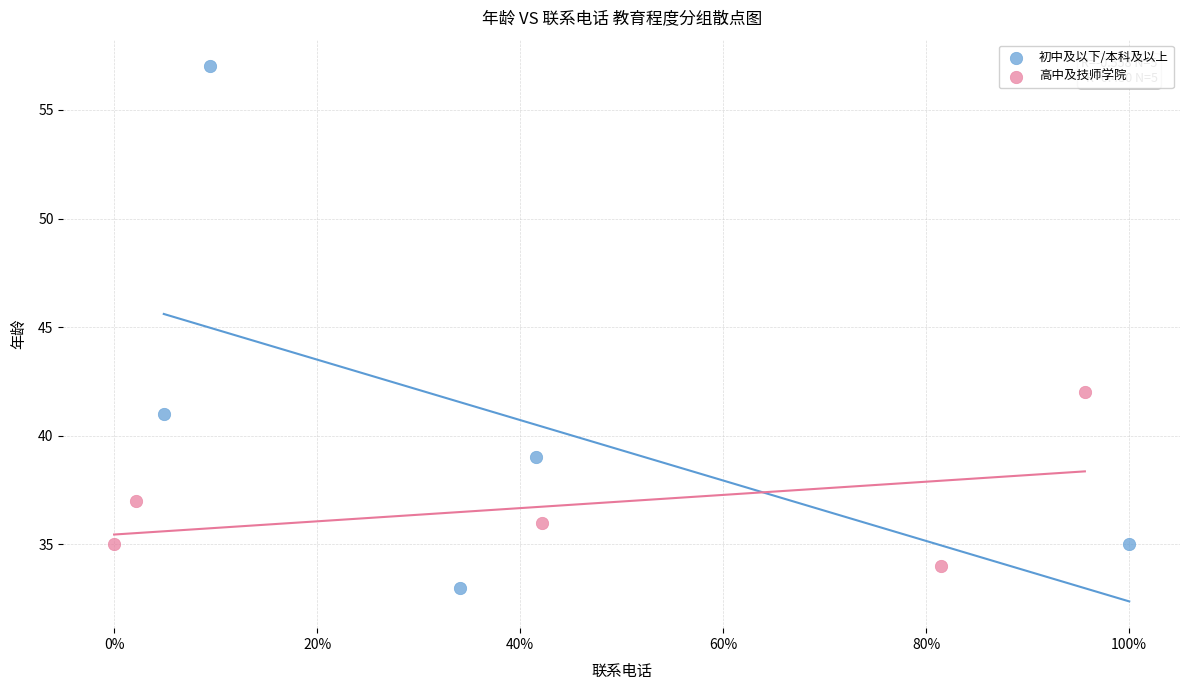

Which series contains the highest Y value?

初中及以下/本科及以上